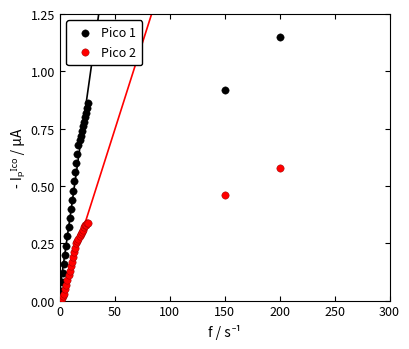

What is the X range (max minus min) for the scatter plot?

199.0